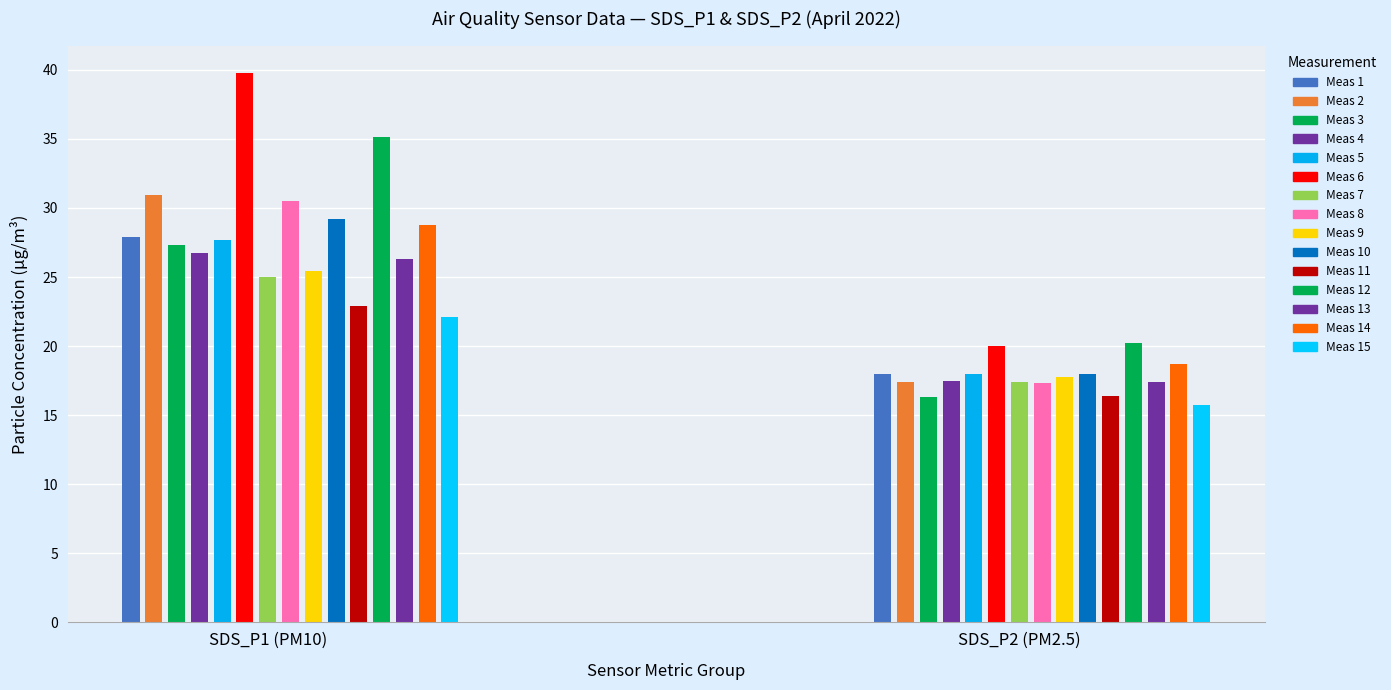

The SDS_P1 series shows 22.8 at 5. True or false?

False